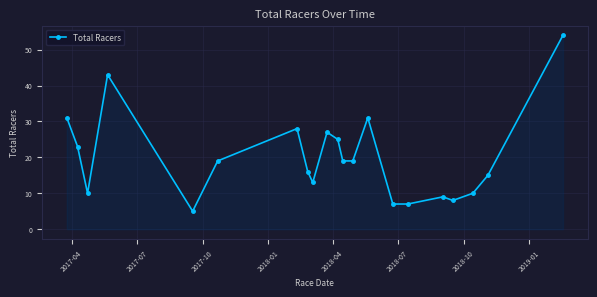

Count the number of categories in the chart.

21